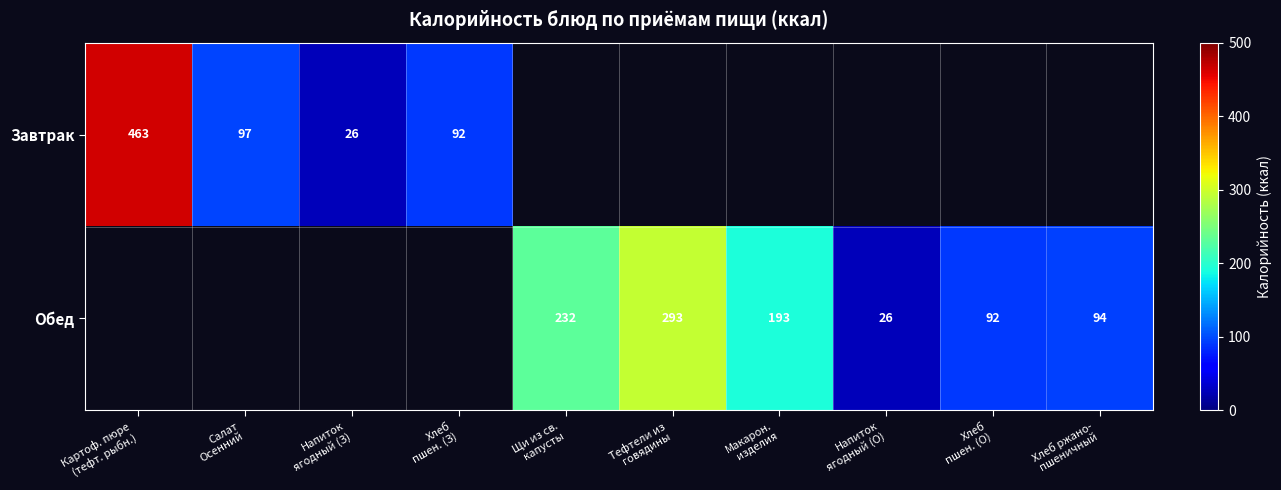

At which label is Завтрак closest to 244?

Салат Осенний